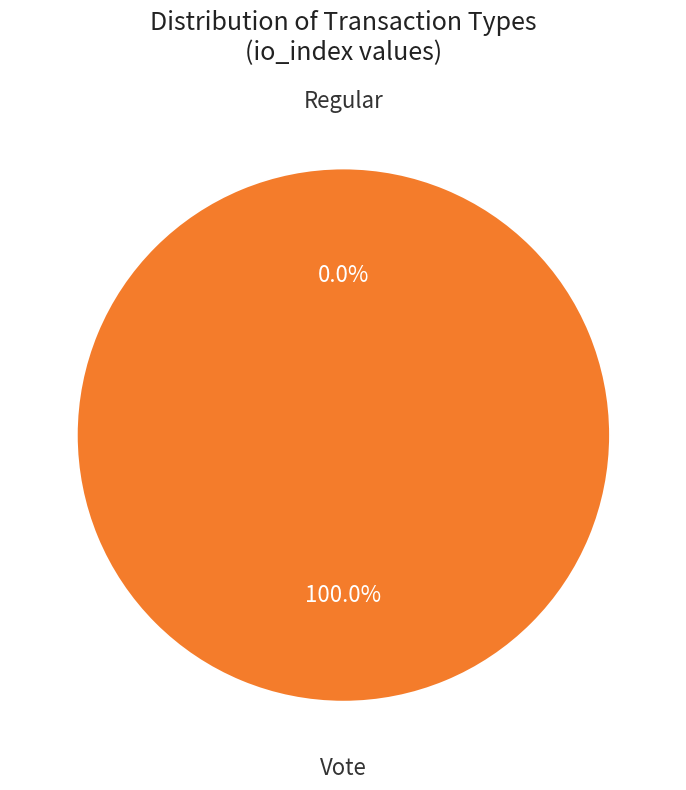

To the nearest percent, what is the difference between the largest and smallest slice percentages?

100%